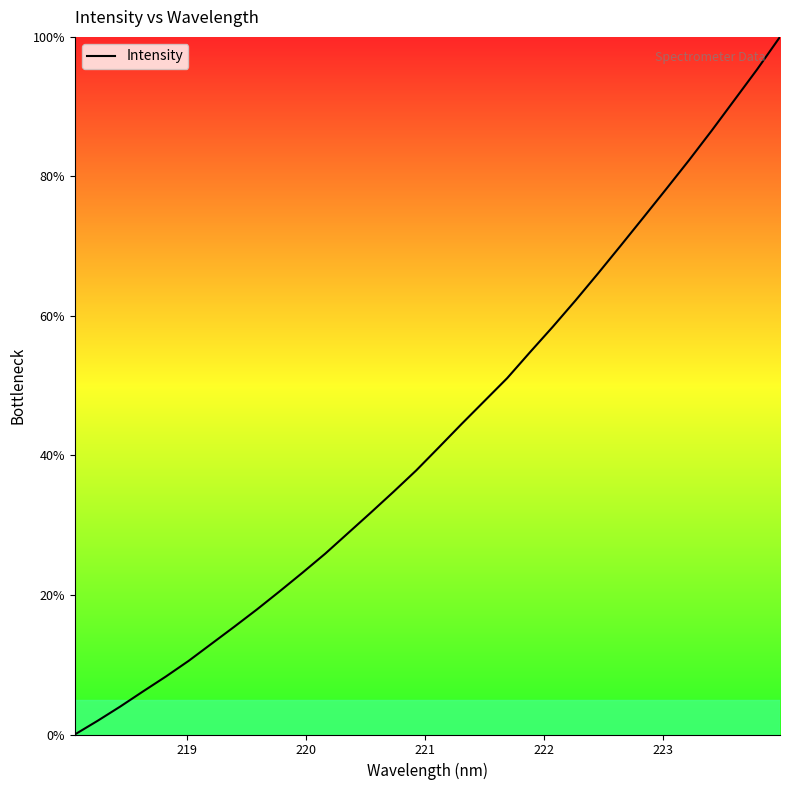

Does the chart display data point markers on the line(s)?

No